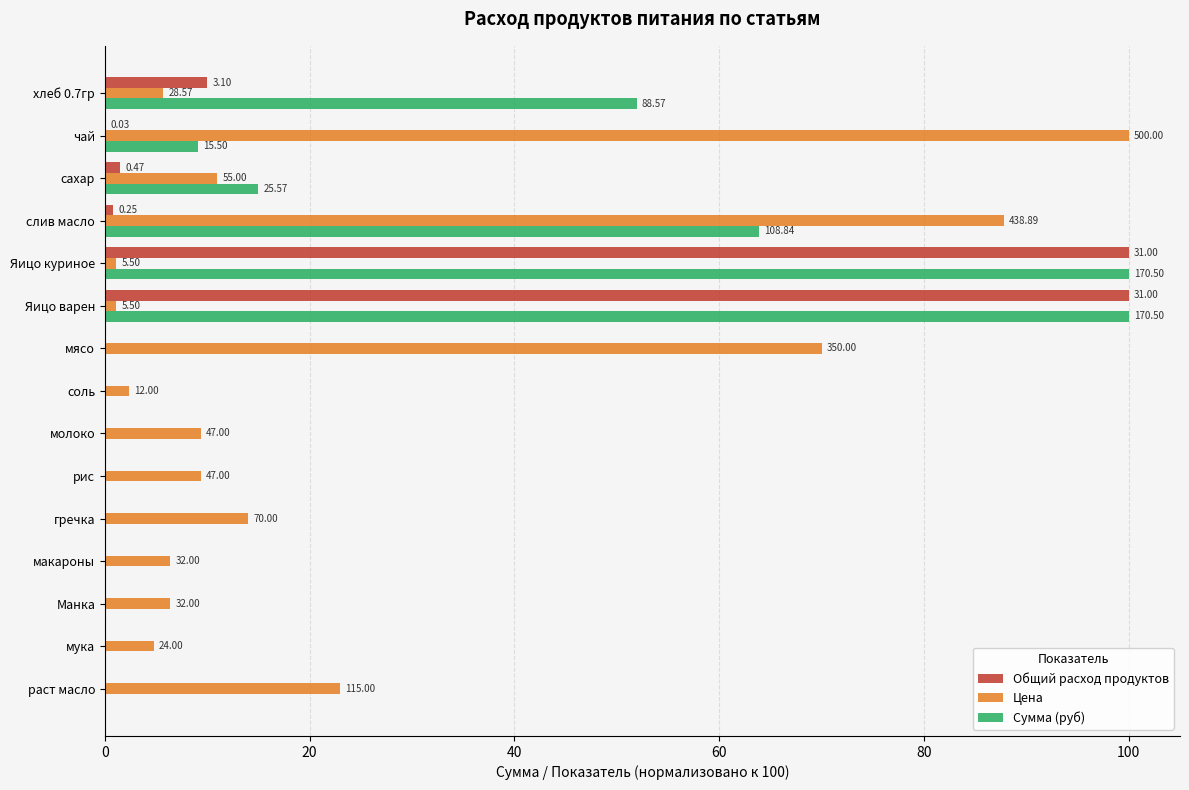

At how many categories does at least one series exceed 55?

5